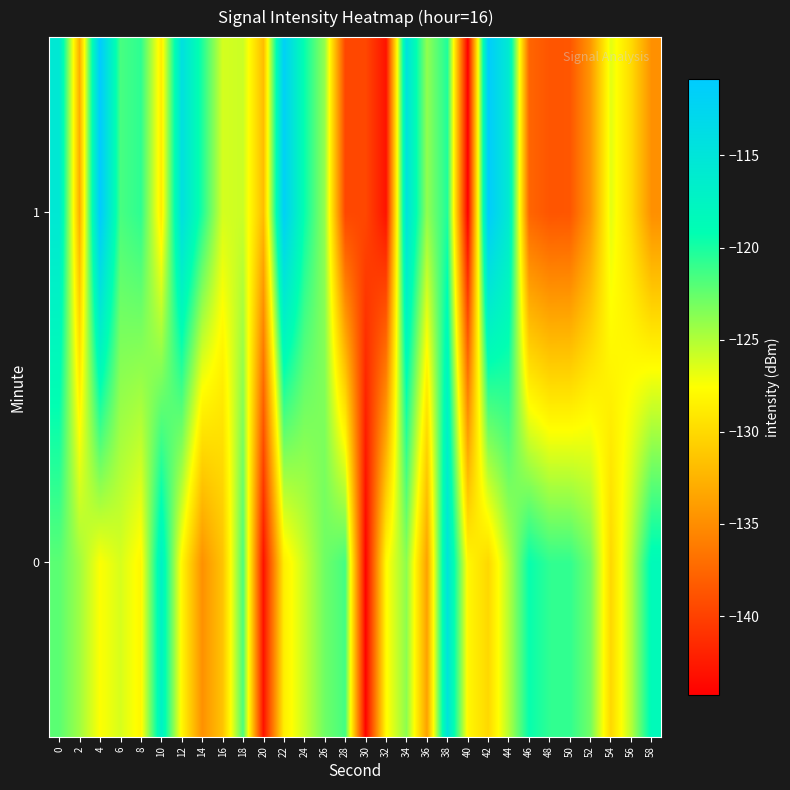

What is the difference between the highest and lowest values at 32?

15.2